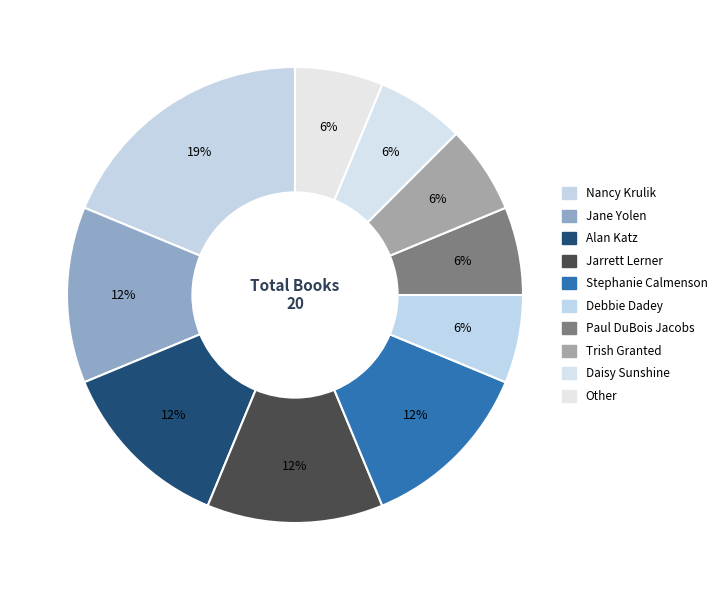

Which category has the biggest portion of the pie?

Nancy Krulik